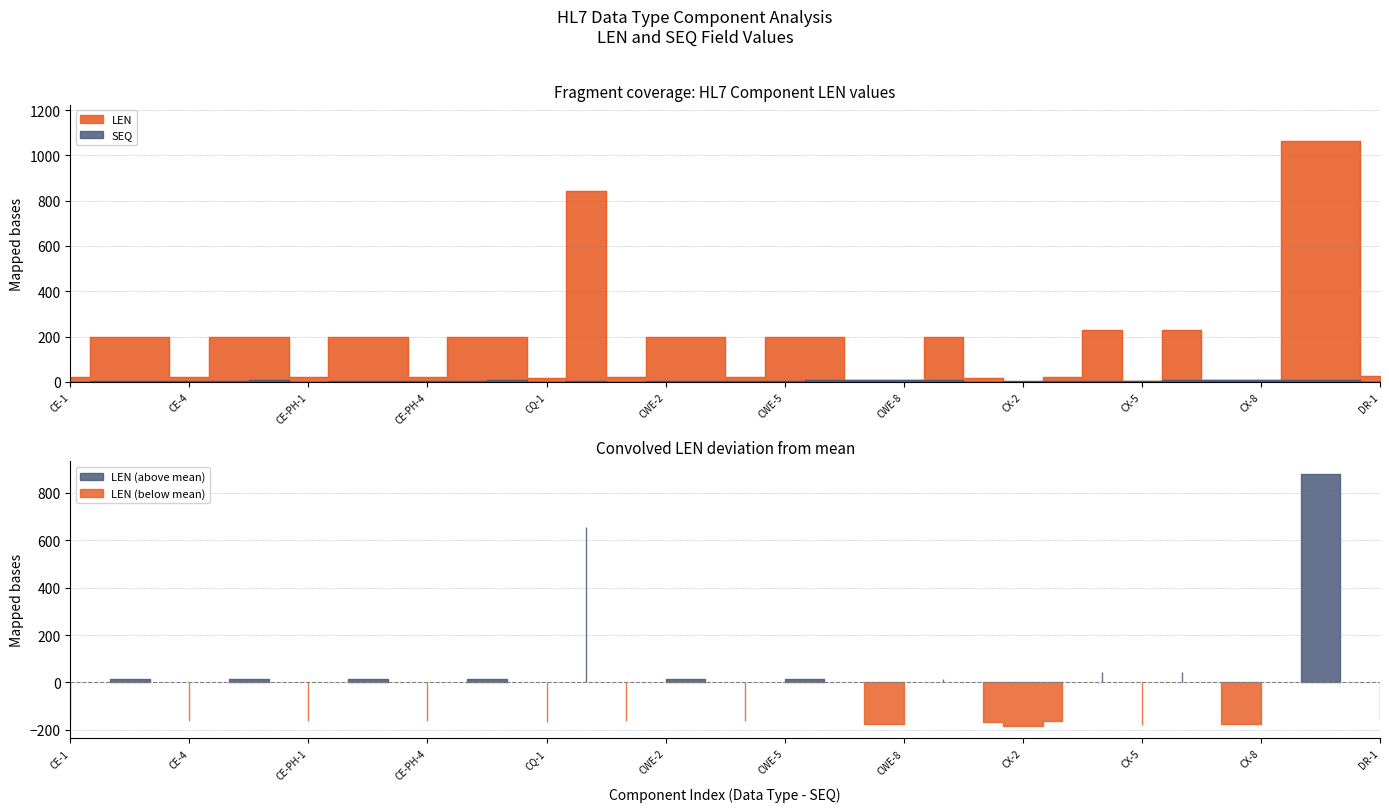

Which series ends up on top after the final intersection of LEN and SEQ?

LEN